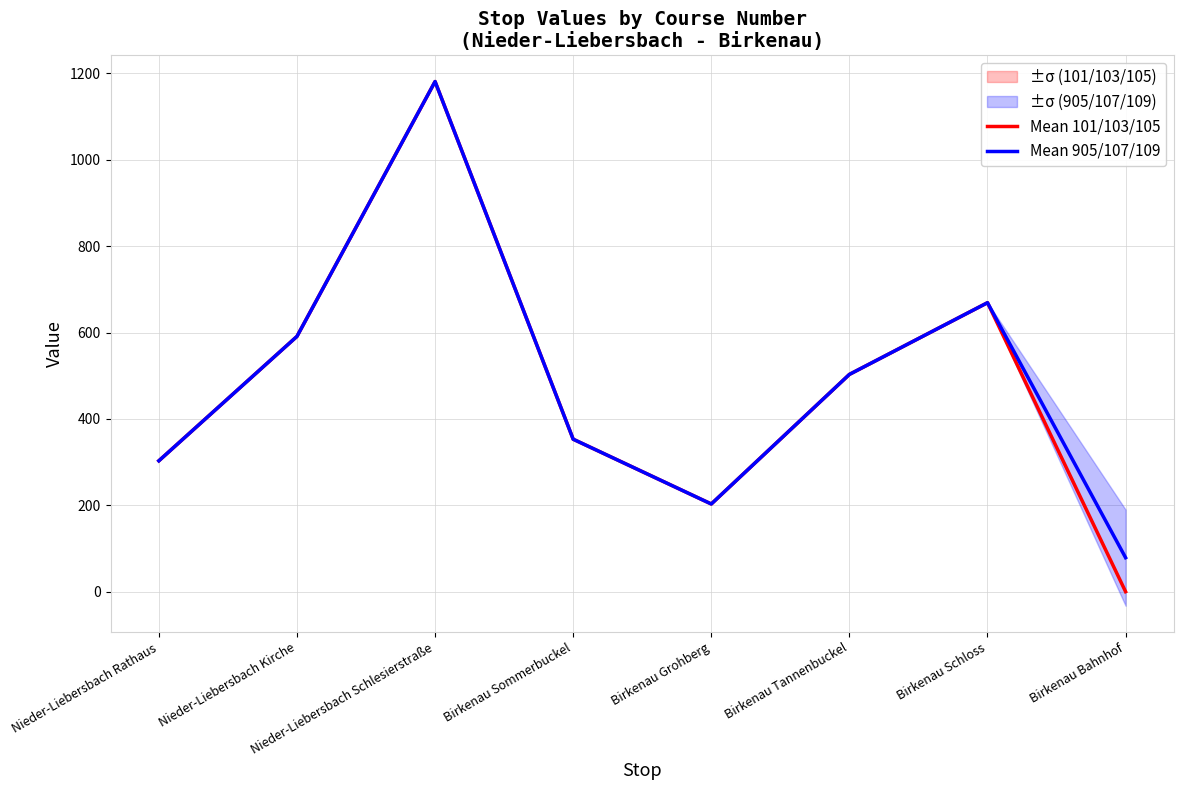

At which label does Mean 905/107/109 first exceed 503?

Nieder-Liebersbach Kirche